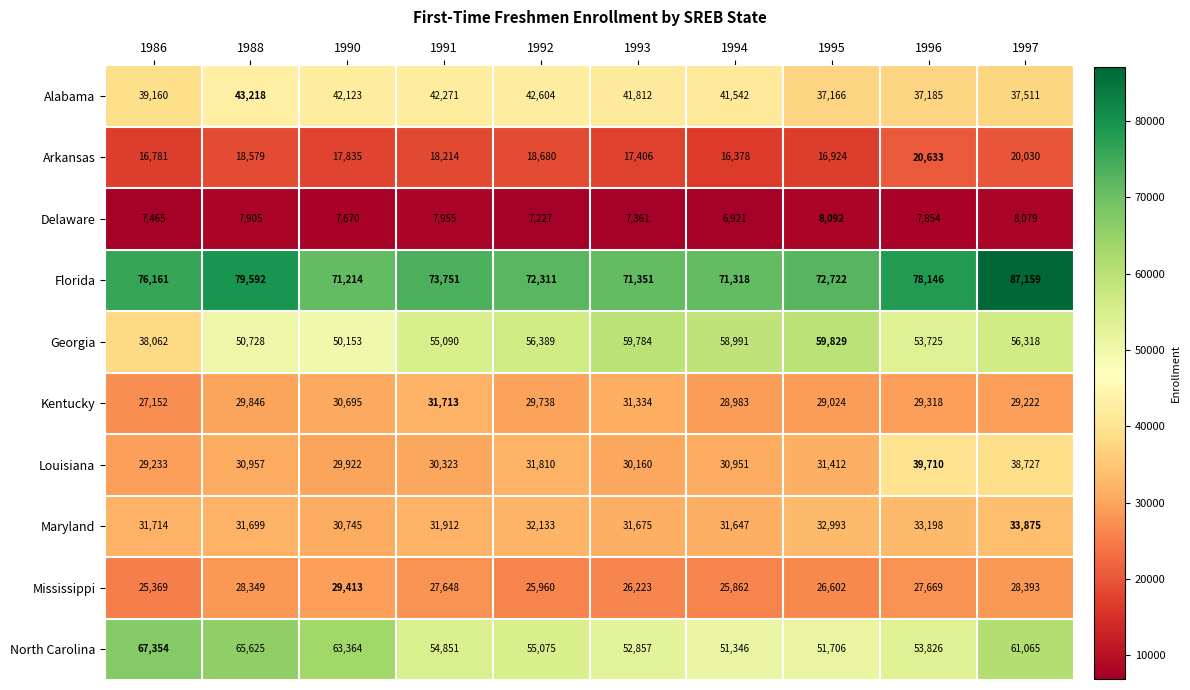

Which series has the widest spread of values?

Georgia